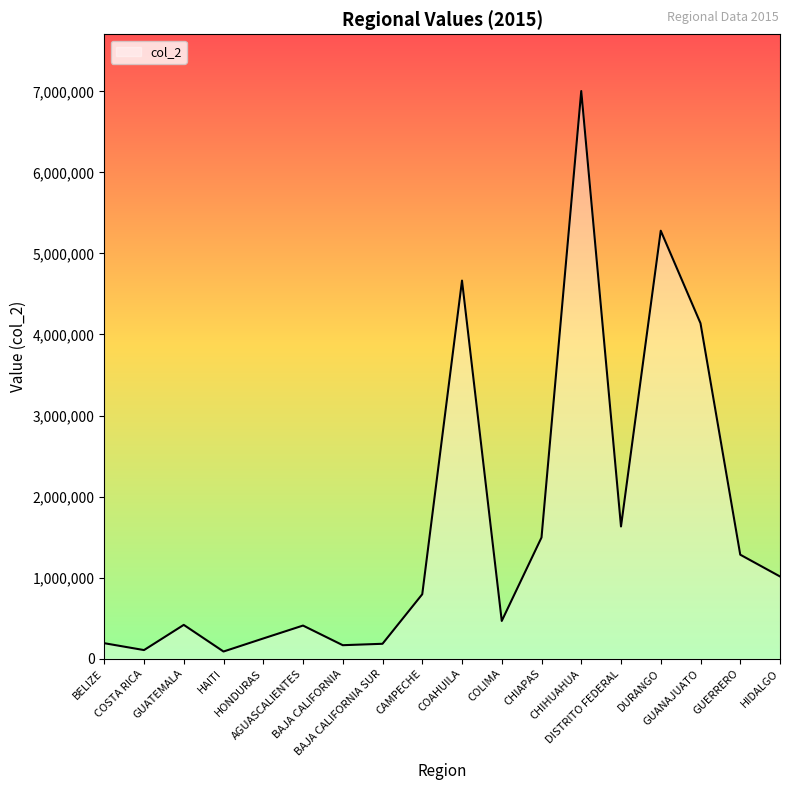

The chart shows a value of 2185934.7 at CHIAPAS. True or false?

False